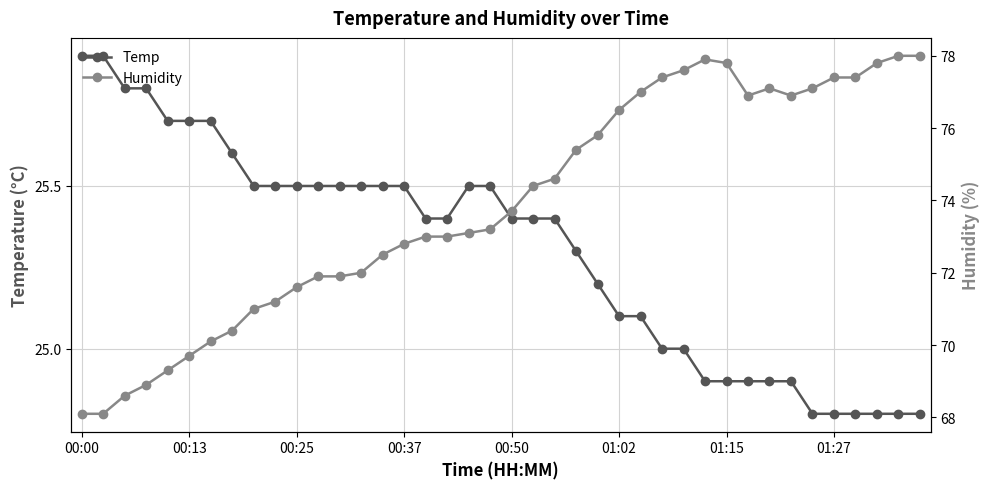

True or false: Temp has more than 1 points higher than both neighbors.

False